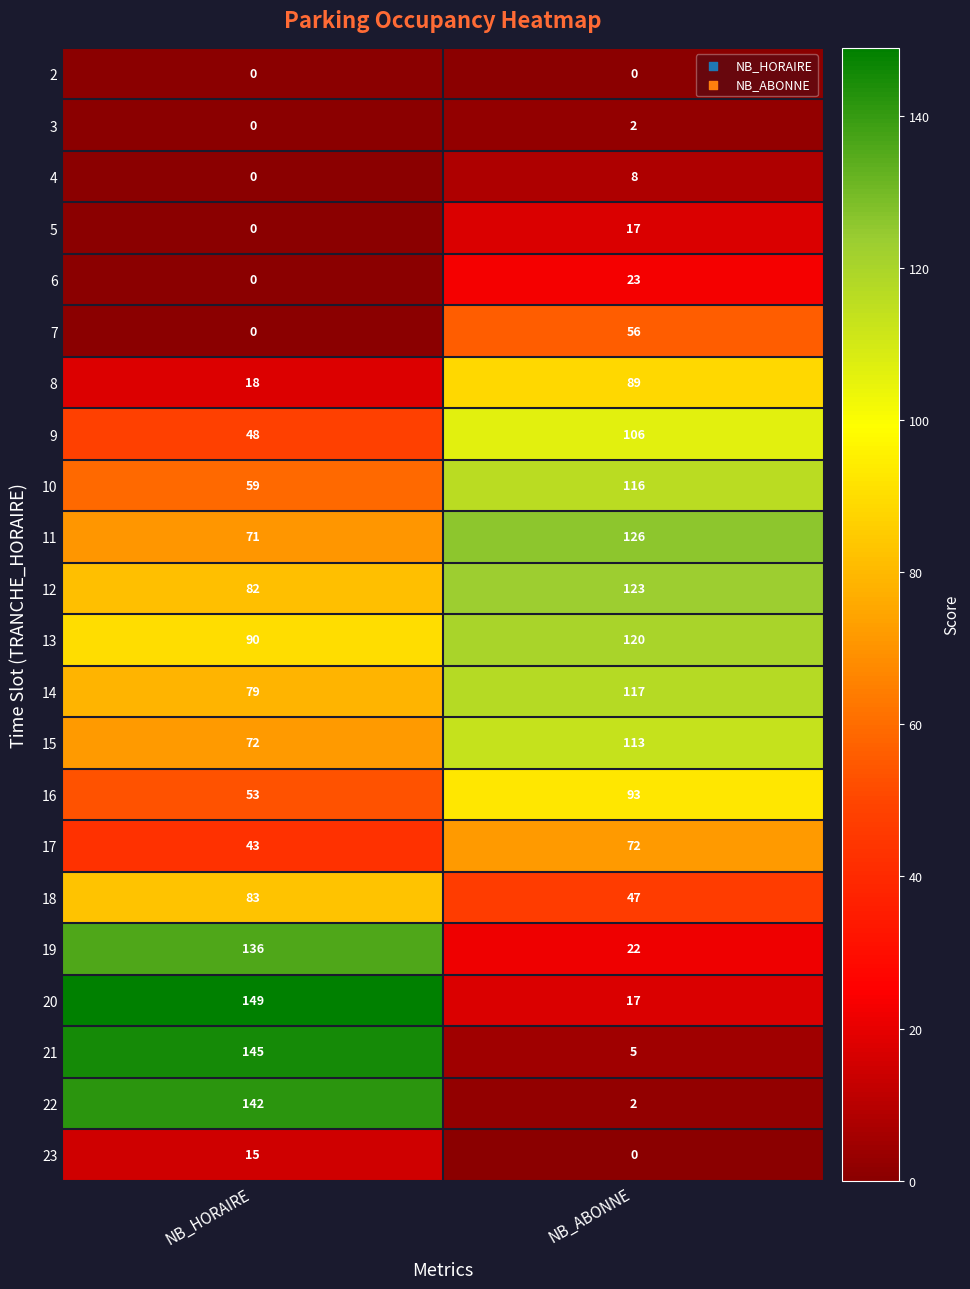

At which category is the sum across all series the highest?

NB_HORAIRE